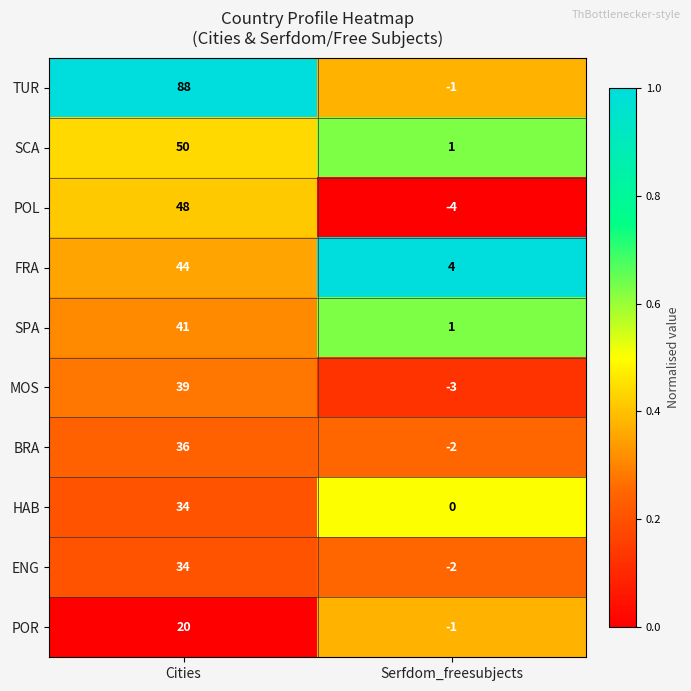

At how many categories does at least one series exceed 0?

2